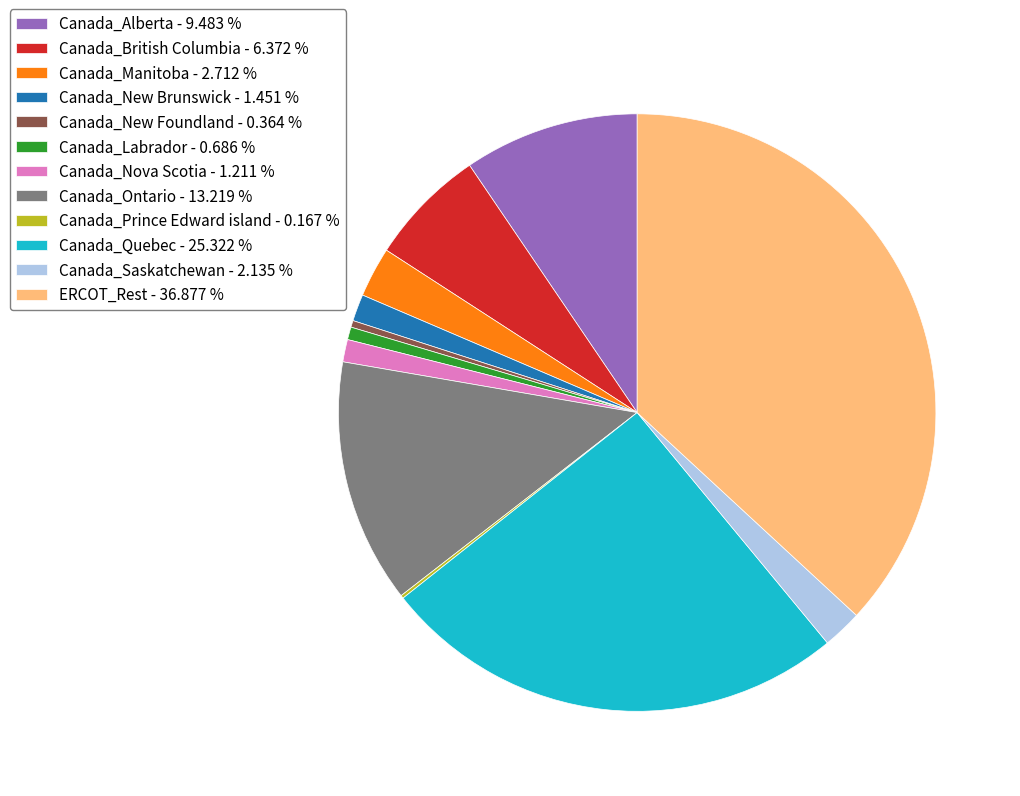

Do Canada_British Columbia - 6.372 % and ERCOT_Rest - 36.877 % together represent more than half of the pie?

No